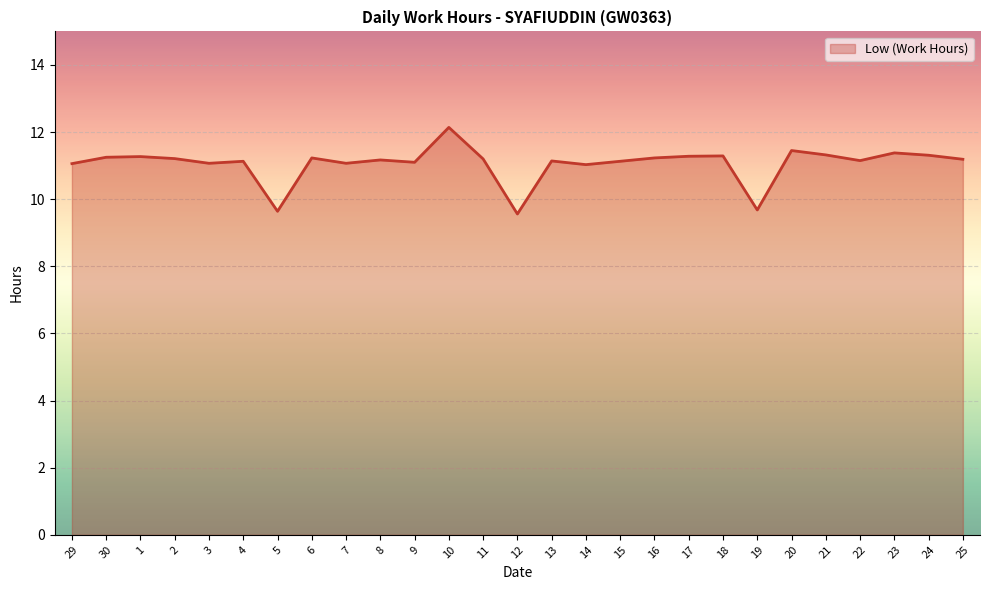

At which category does the chart reach its peak across all series?

10